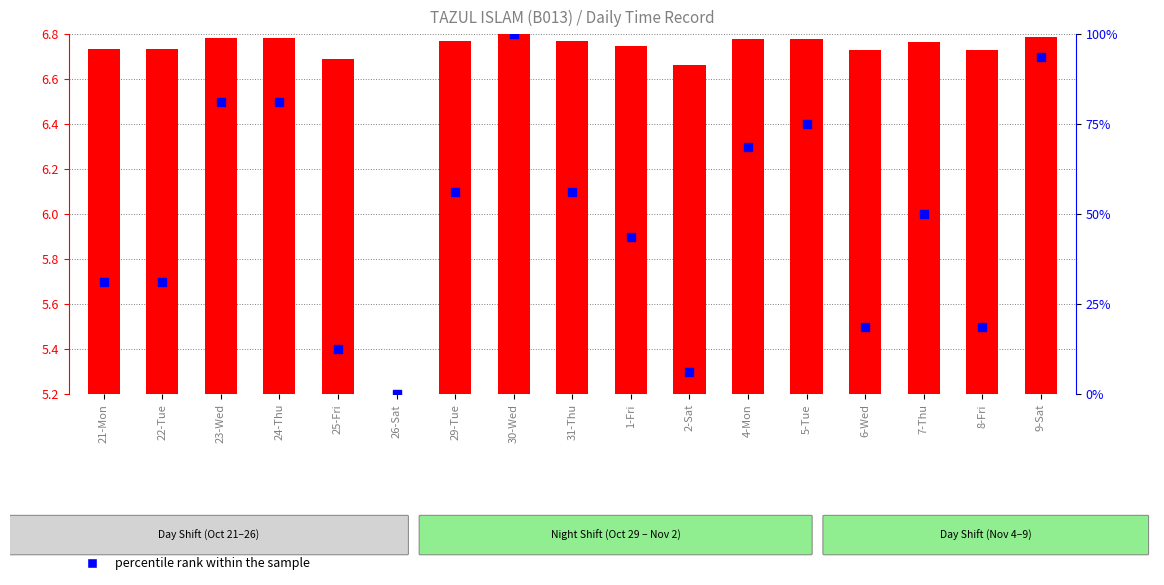

What is the total value across all series at 29-Tue?

57.8